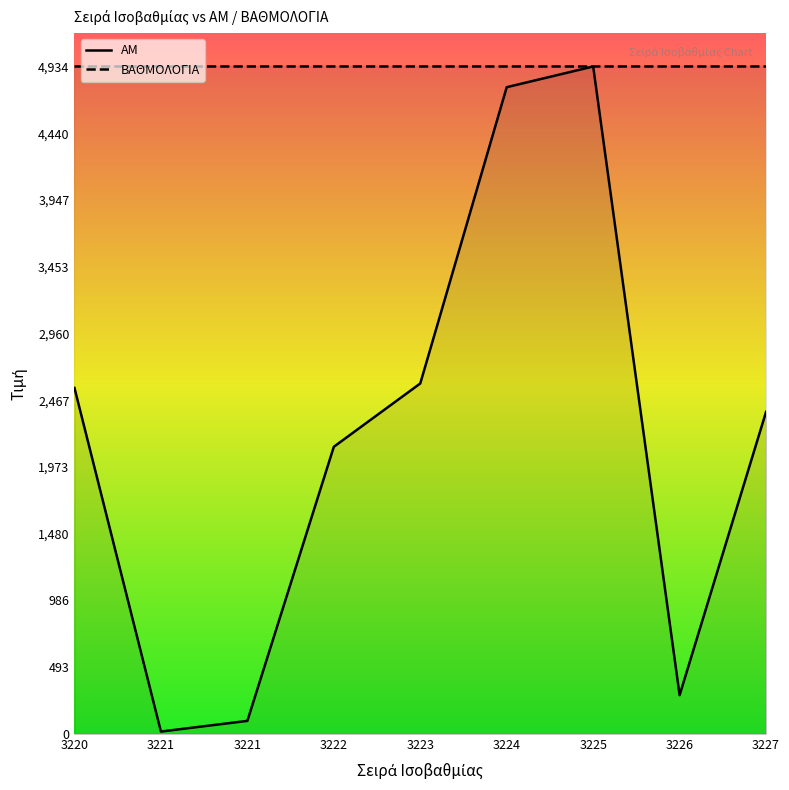

What is the sum of all values?

19770